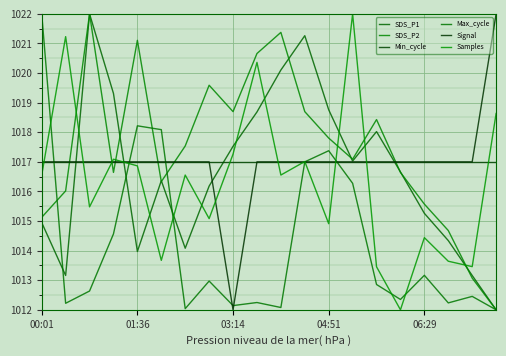

At how many categories does at least one series exceed 1016?

20